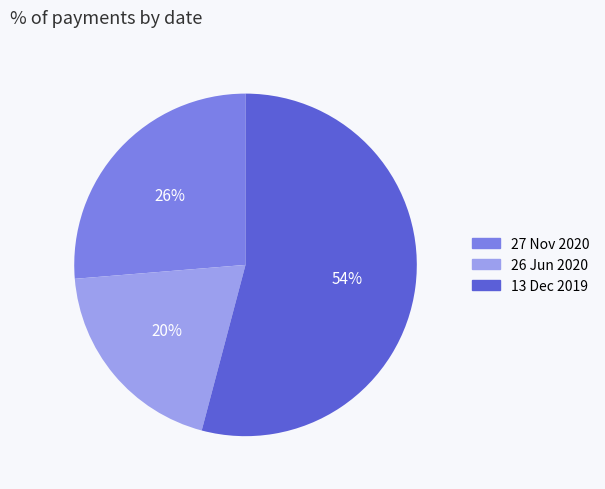

Is there any slice that represents more than half of the pie?

Yes